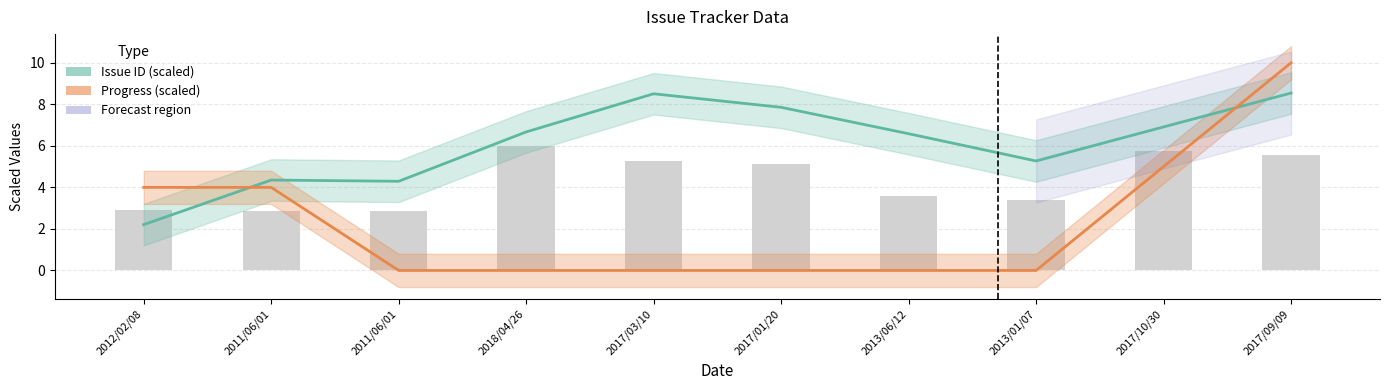

How many data points in Issue ID (scaled) are less than 6?

4